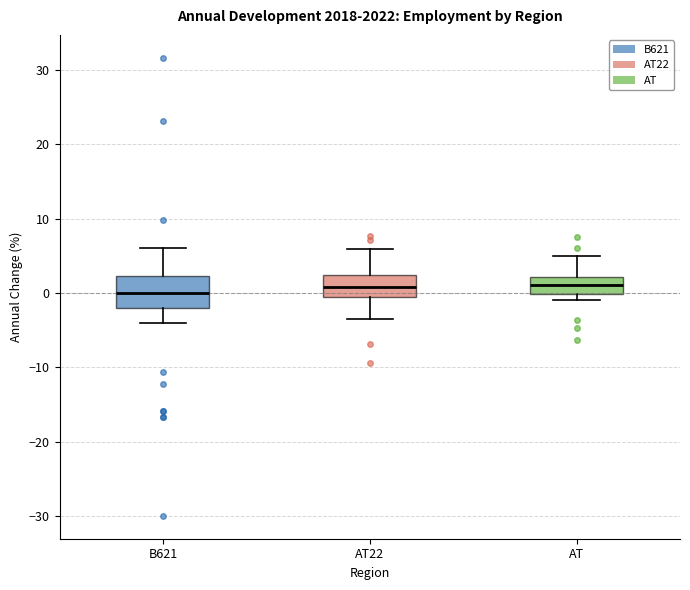

Reading left to right, read every box against the y-axis: the position of its median line, the range the box covers, and the ends of its whiskers. The values are not printed on the chart, so give them approximately, as read against the axis.

B621: median 0, box -2 to 2, whiskers -4 to 6
AT22: median 1, box -1 to 2, whiskers -4 to 6
AT: median 1, box 0 to 2, whiskers -1 to 5